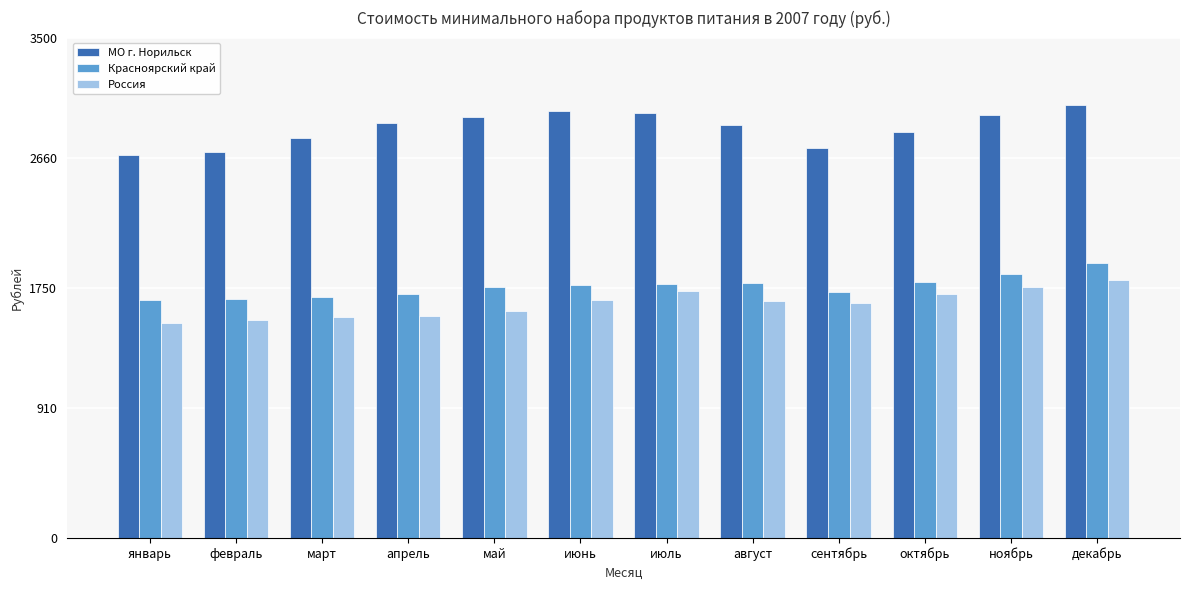

What are all the series names shown in the legend?

МО г. Норильск, Красноярский край, Россия